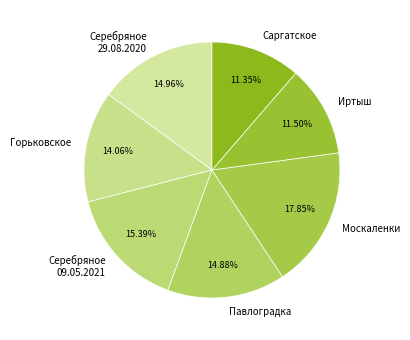

Do Саргатское and Серебряное 09.05.2021 together represent more than half of the pie?

No